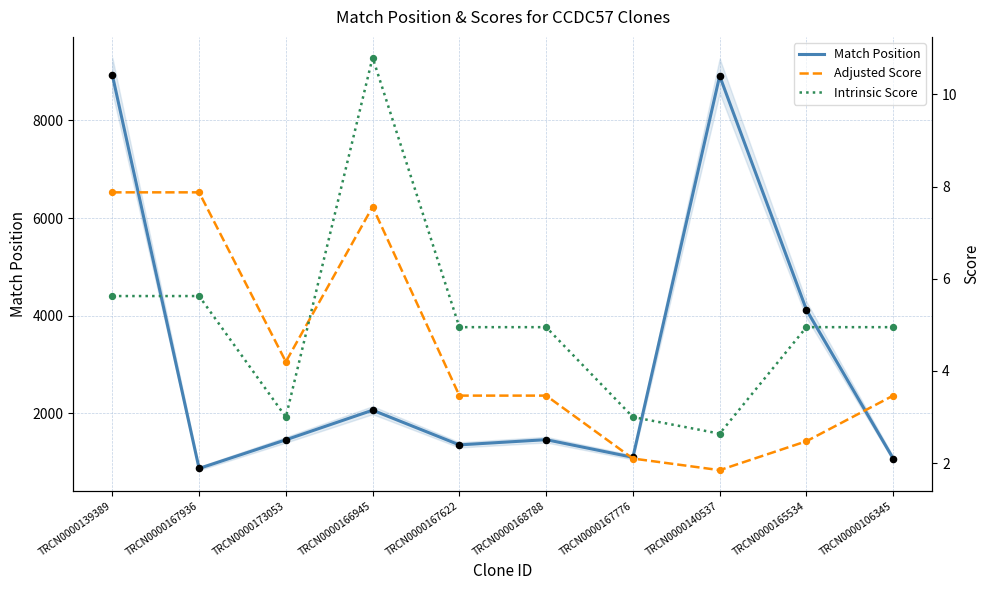

Which series contains the highest Y value?

Match Position